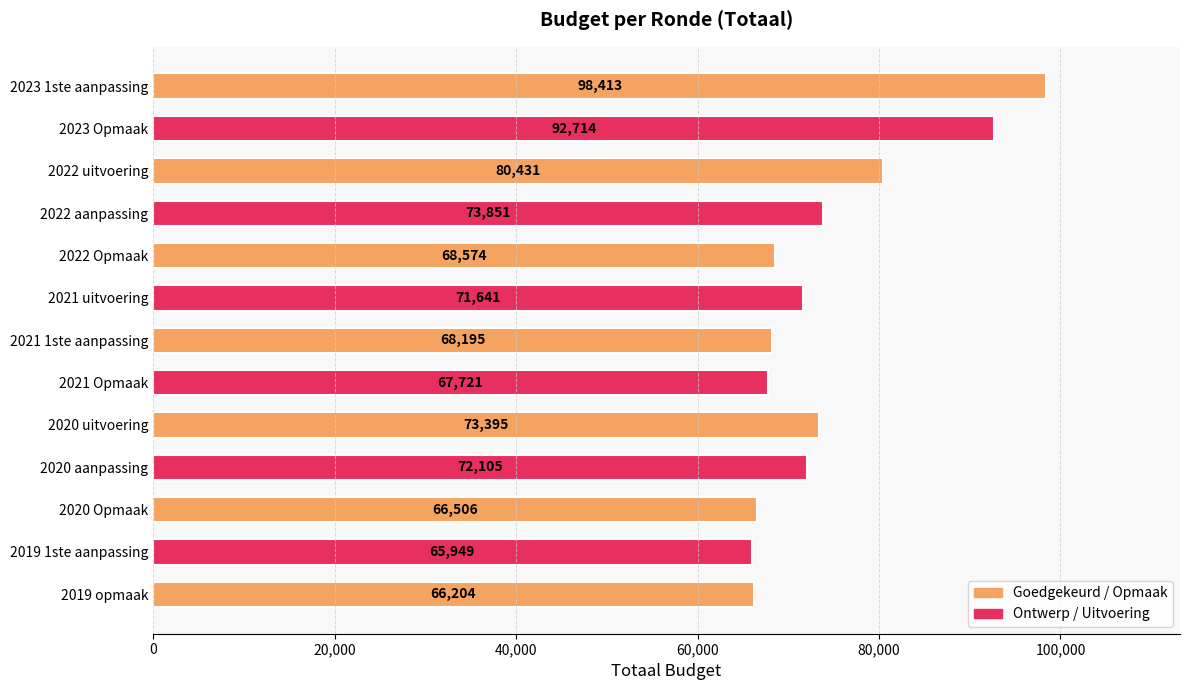

Does the chart contain stacked bars?

No